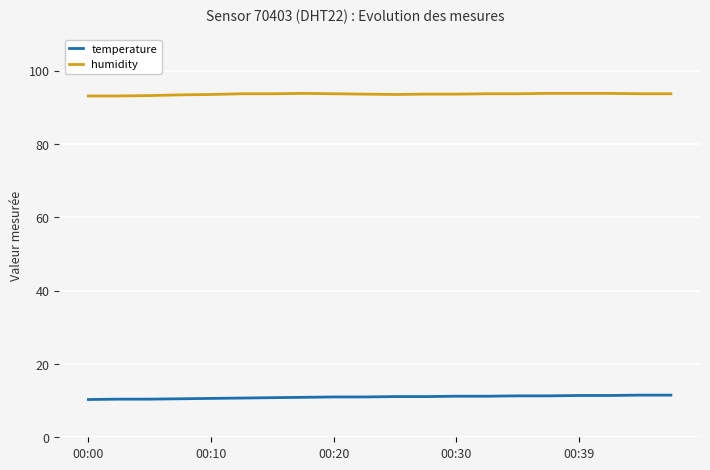

What is the minimum value for temperature?

10.3